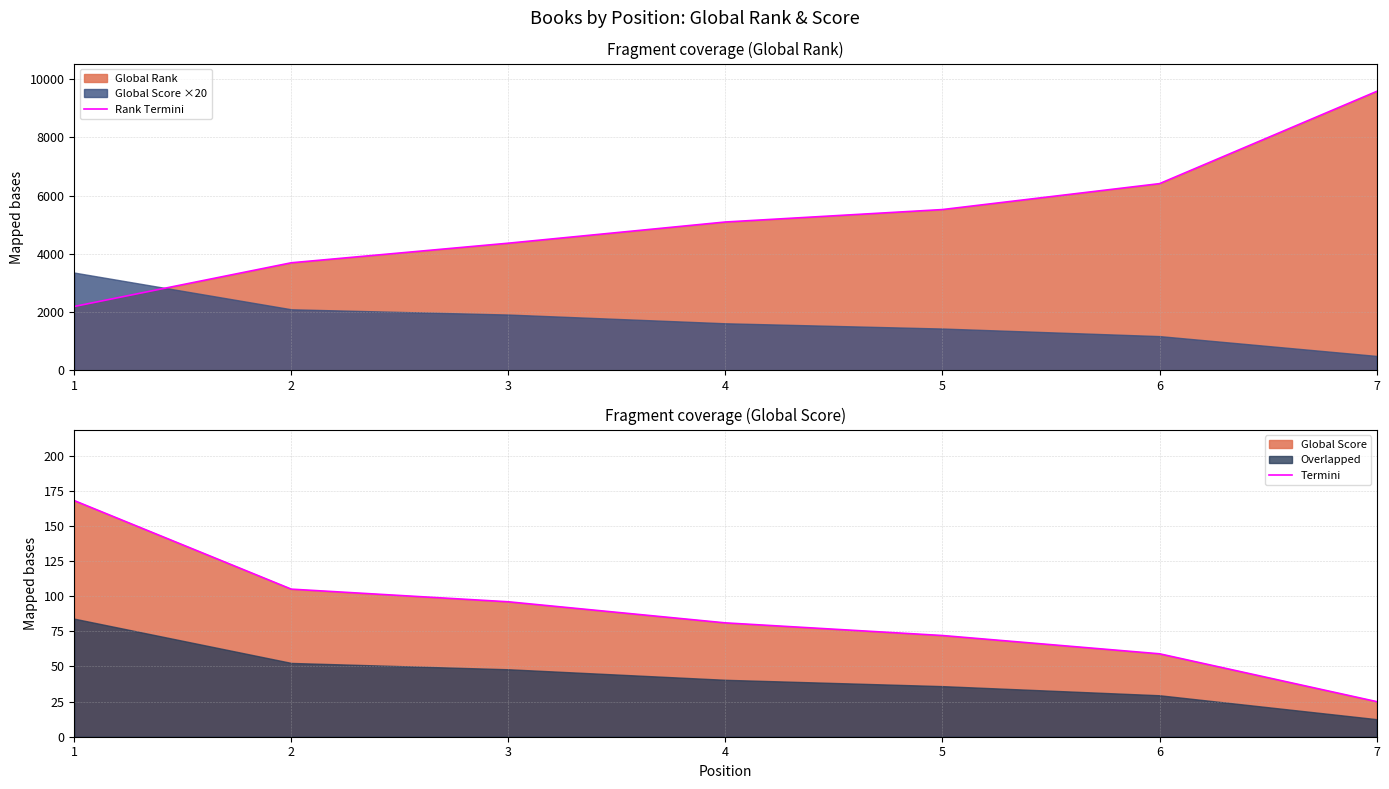

What is the spread (max minus min) of values at 4?

5014